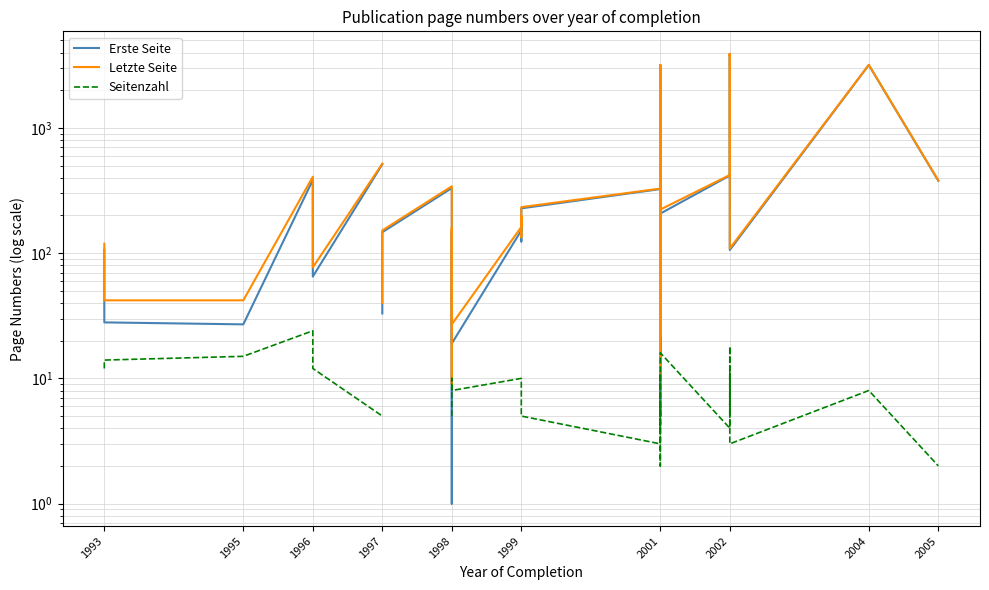

Rank the series at 1998 from highest to lowest value.

Letzte Seite, Seitenzahl, Erste Seite